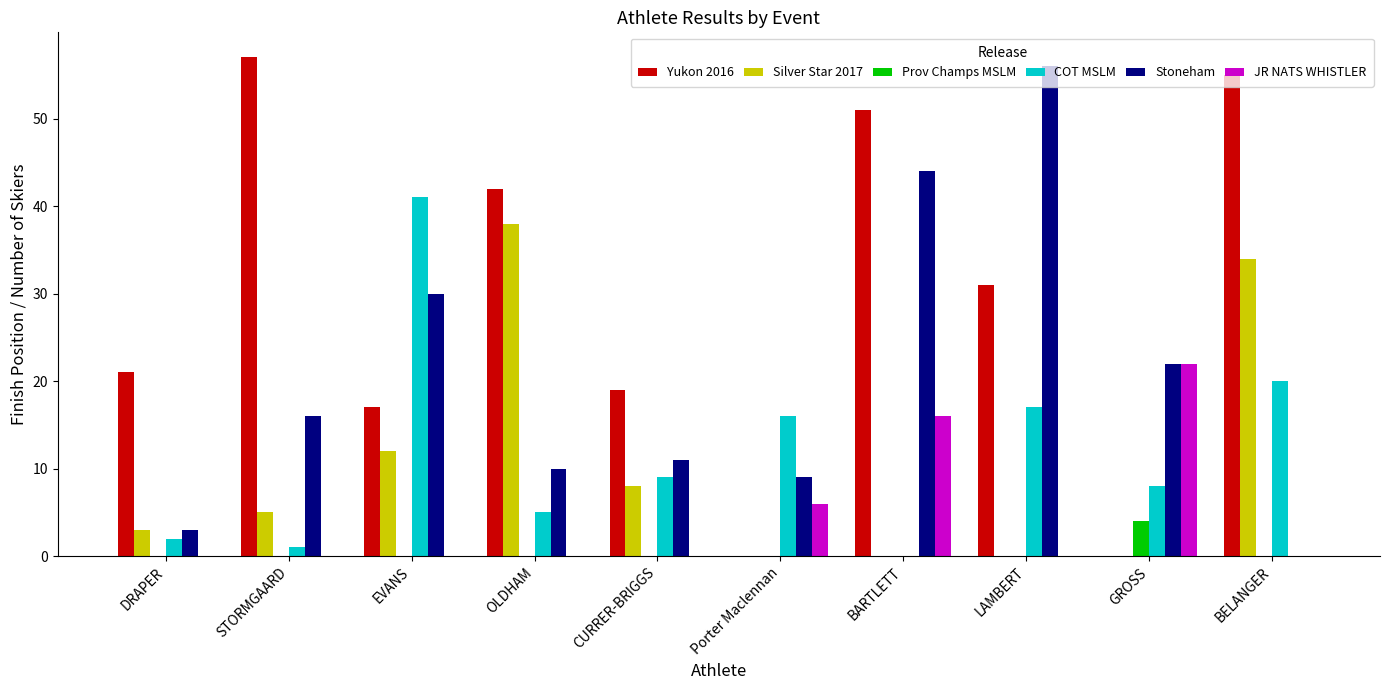

Which series changed the most between DRAPER and BELANGER?

Yukon 2016